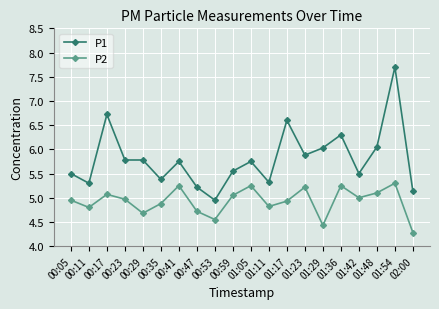

What is the highest value of the P2 series?

5.3